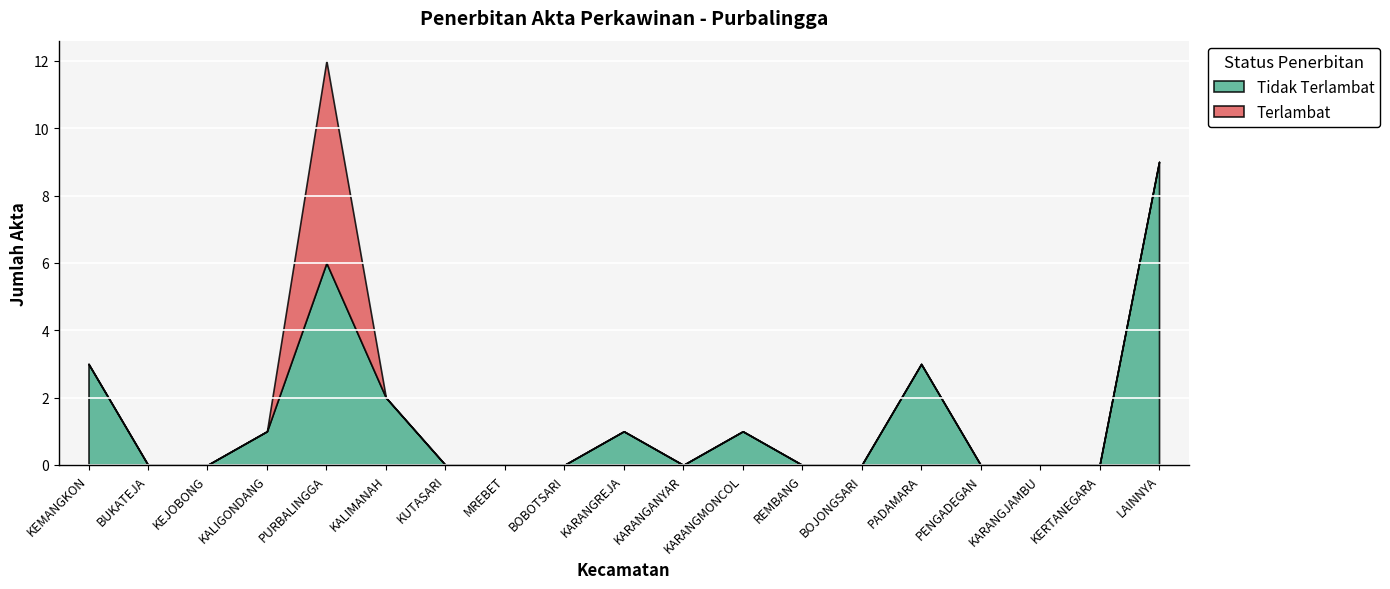

Which label corresponds to the largest value in the chart?

LAINNYA